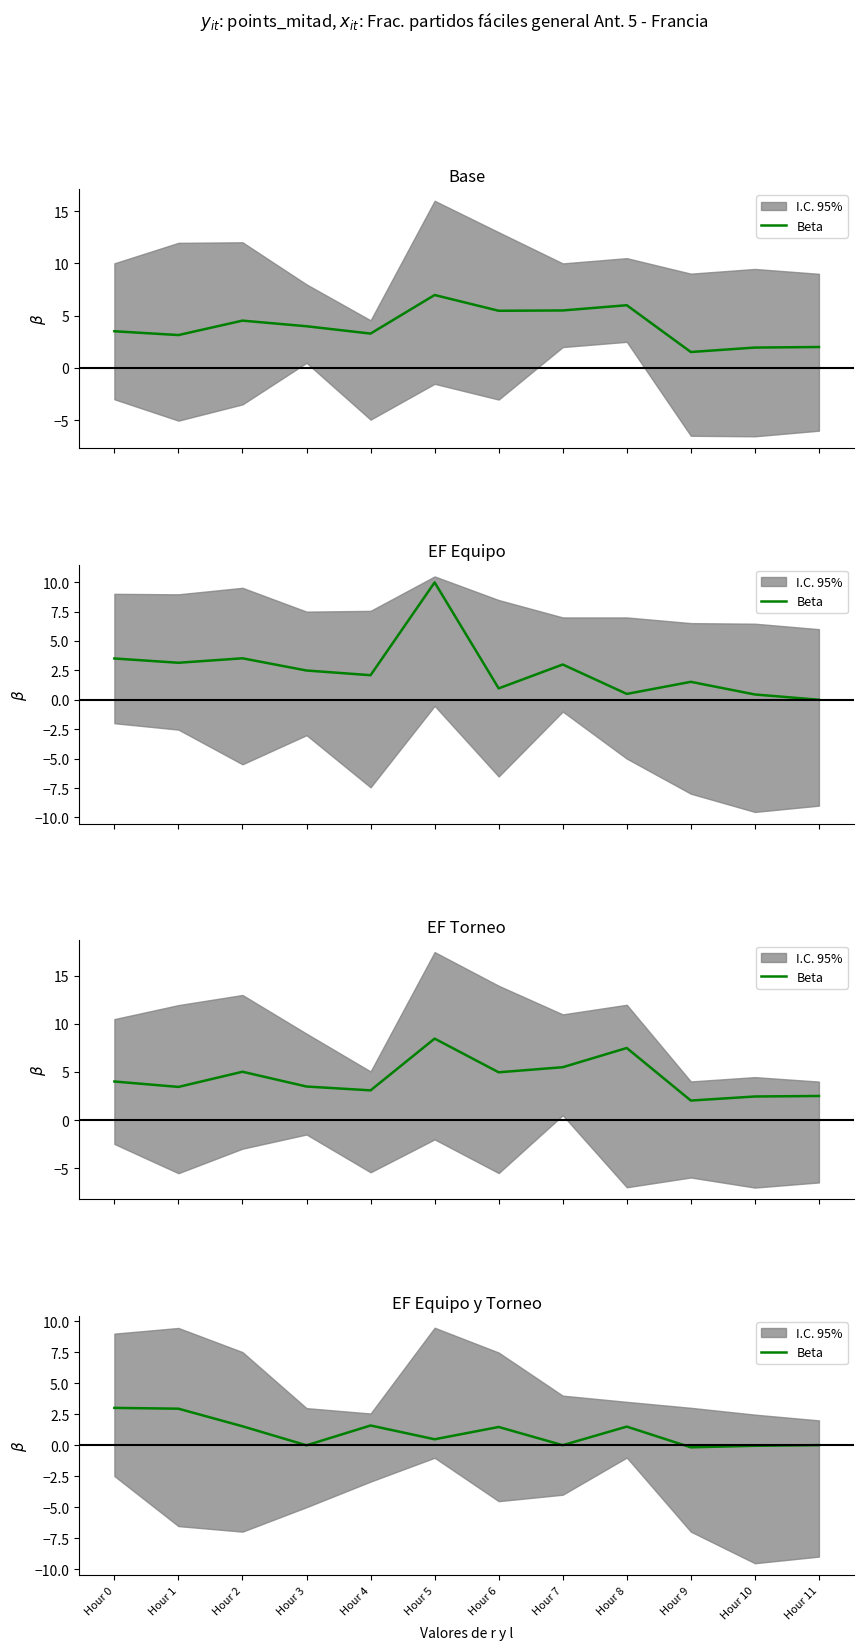

What is the difference between the maximum and minimum values?

3.2